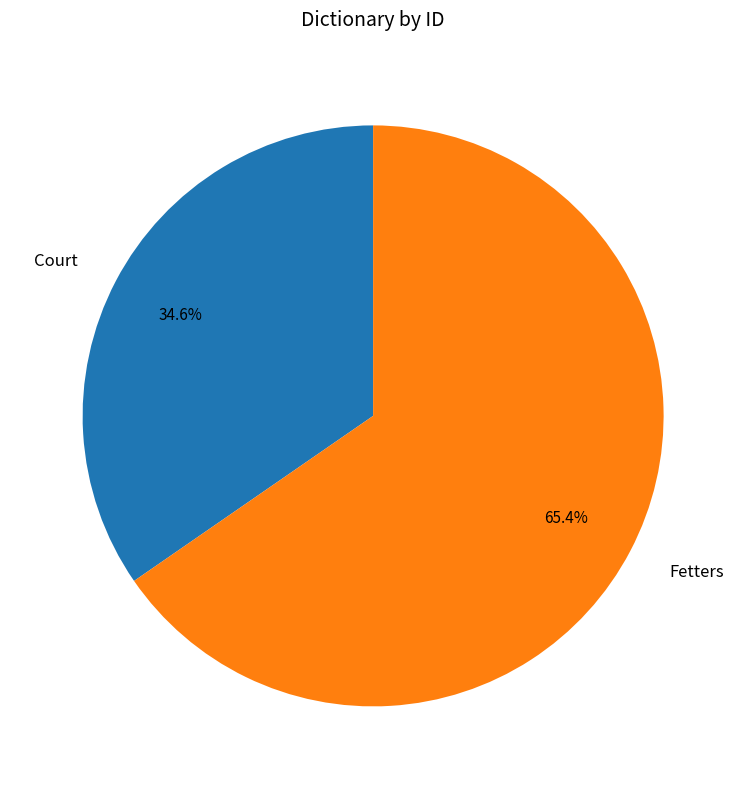

What is the smallest slice in the pie chart?

Court